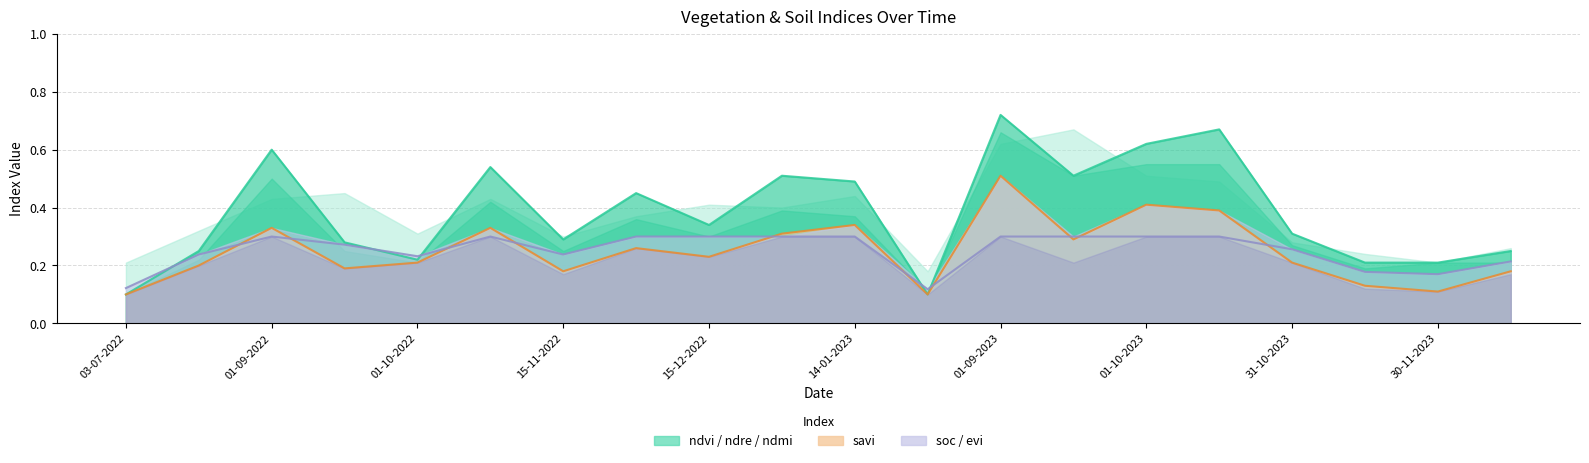

Where is savi nearest to the value 0?

03-07-2022